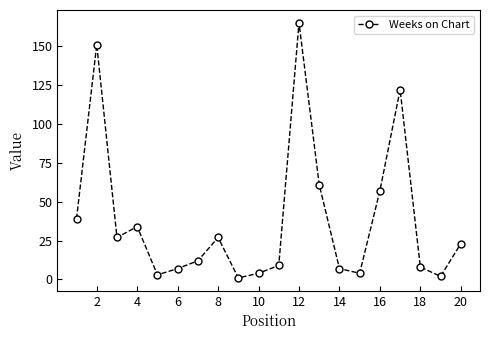

How many interior local valleys (lower than both neighbors) does the data have?

5